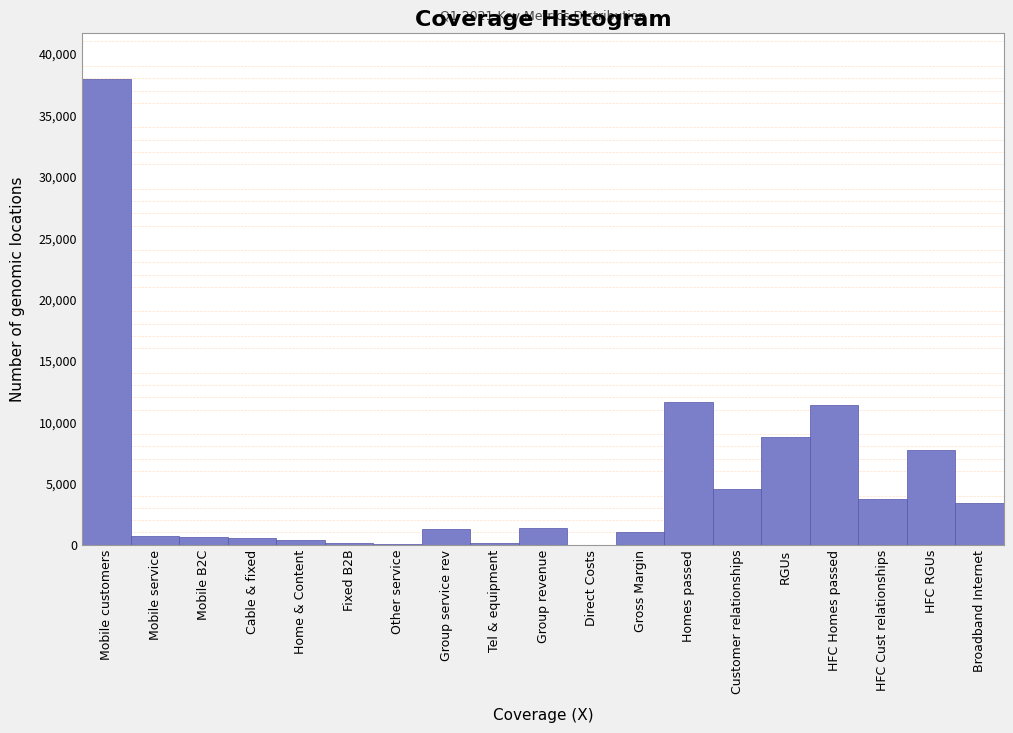

Which label corresponds to the largest value in the chart?

Mobile customers